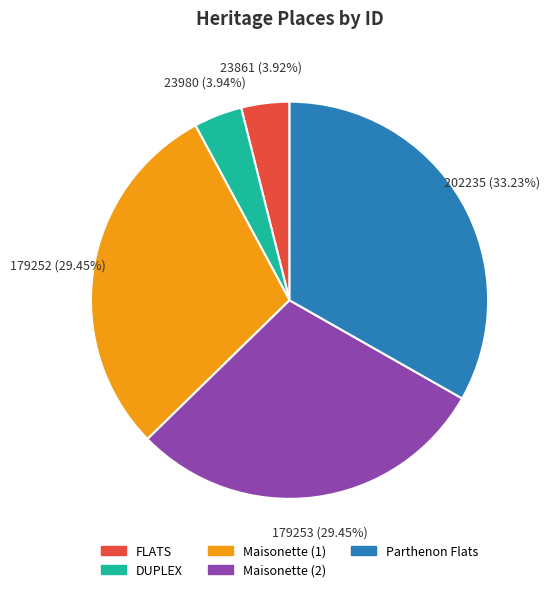

To the nearest percent, what is the difference between the Maisonette (1) and FLATS slice percentages?

26%